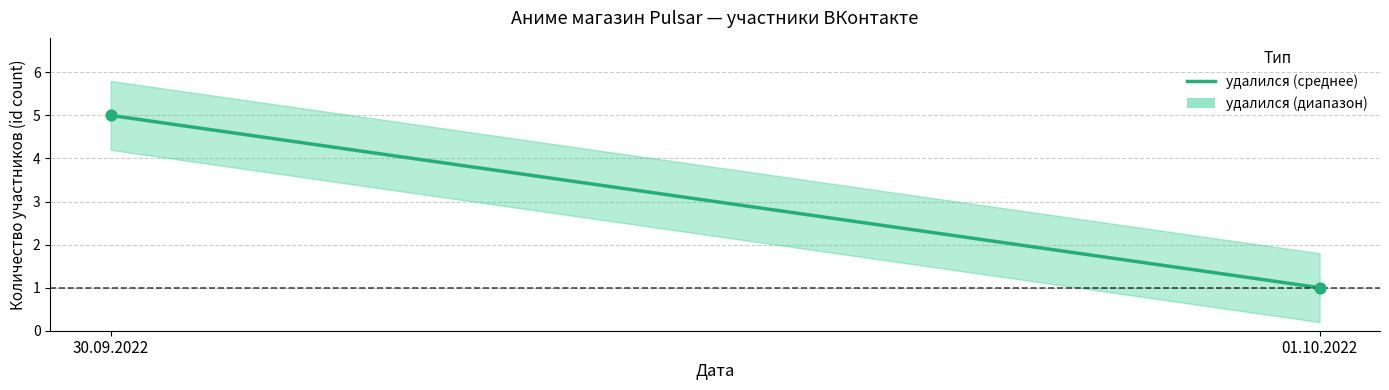

What is the range of Y values (max minus min)?

4